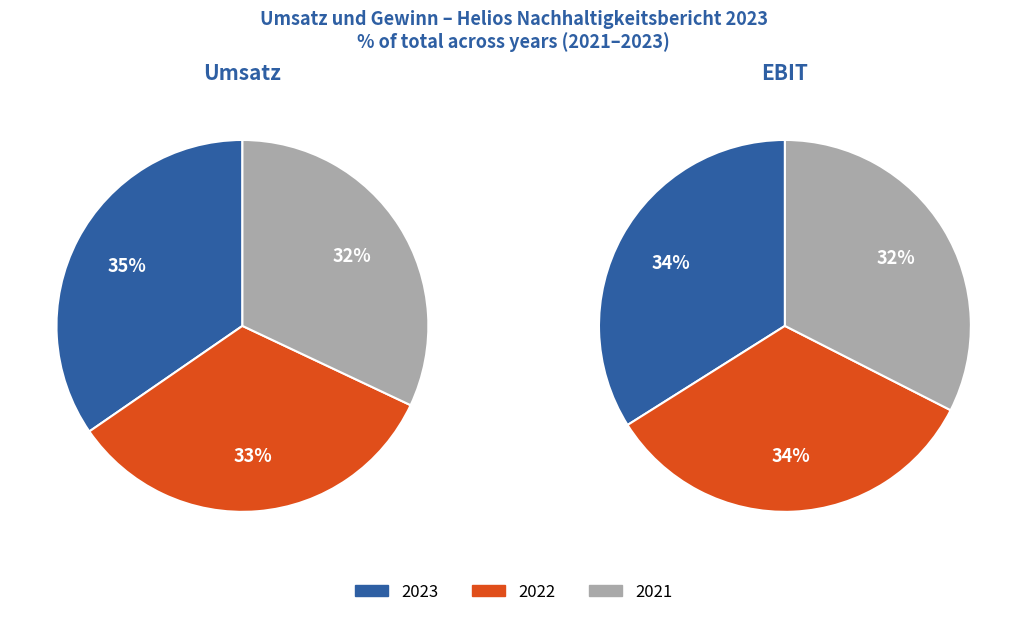

Between Umsatz and EBIT, which series saw the biggest shift?

2023